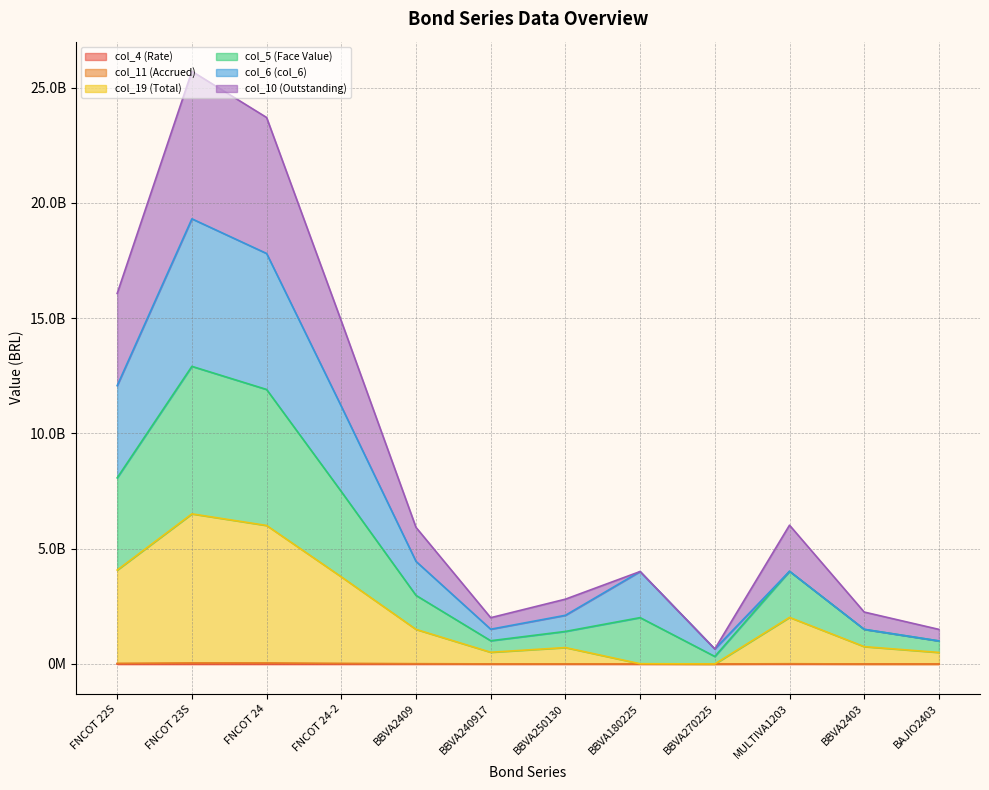

Which label corresponds to the largest value in the chart?

FNCOT 23S